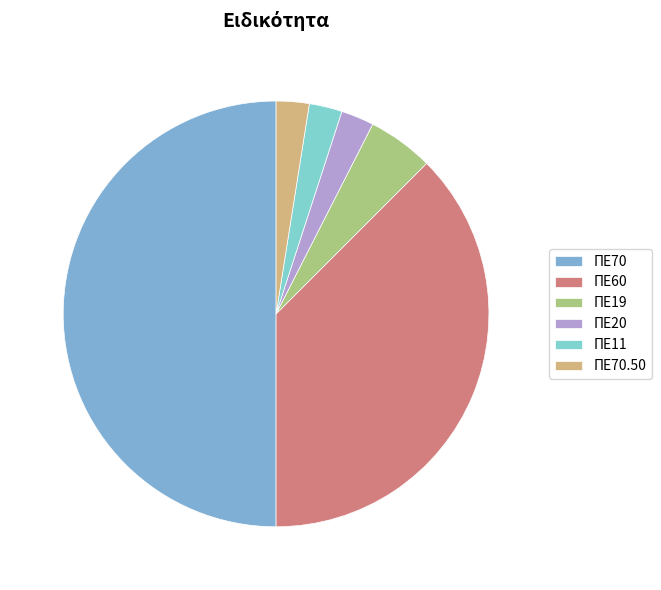

Count the number of slices in the pie.

6